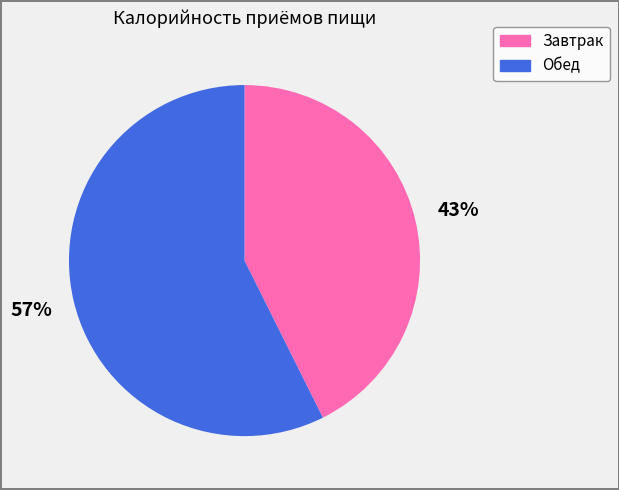

To the nearest percent, what percentage of the pie is Завтрак?

43%